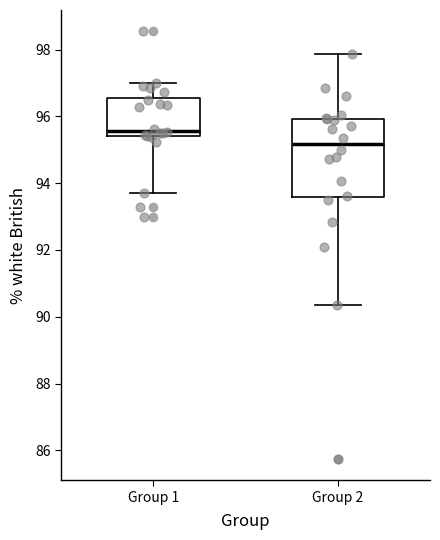

Reading left to right, read every box against the y-axis: the position of its median line, the range the box covers, and the ends of its whiskers. The values are not printed on the chart, so give them approximately, as read against the axis.

Group 1: median 95.6, box 95.4 to 96.6, whiskers 93.8 to 97.0
Group 2: median 95.2, box 93.6 to 96.0, whiskers 90.4 to 97.8